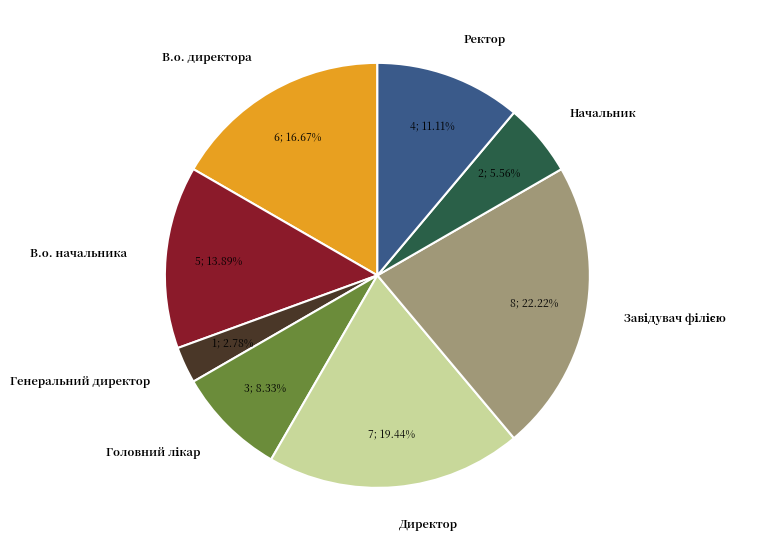

The Директор slice represents 13% of the pie. True or false?

False